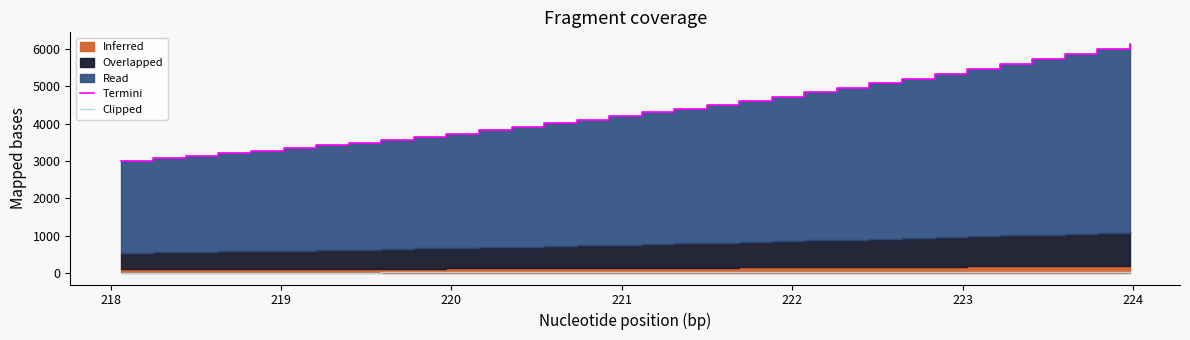

How many values in the Clipped series are below 17?

15